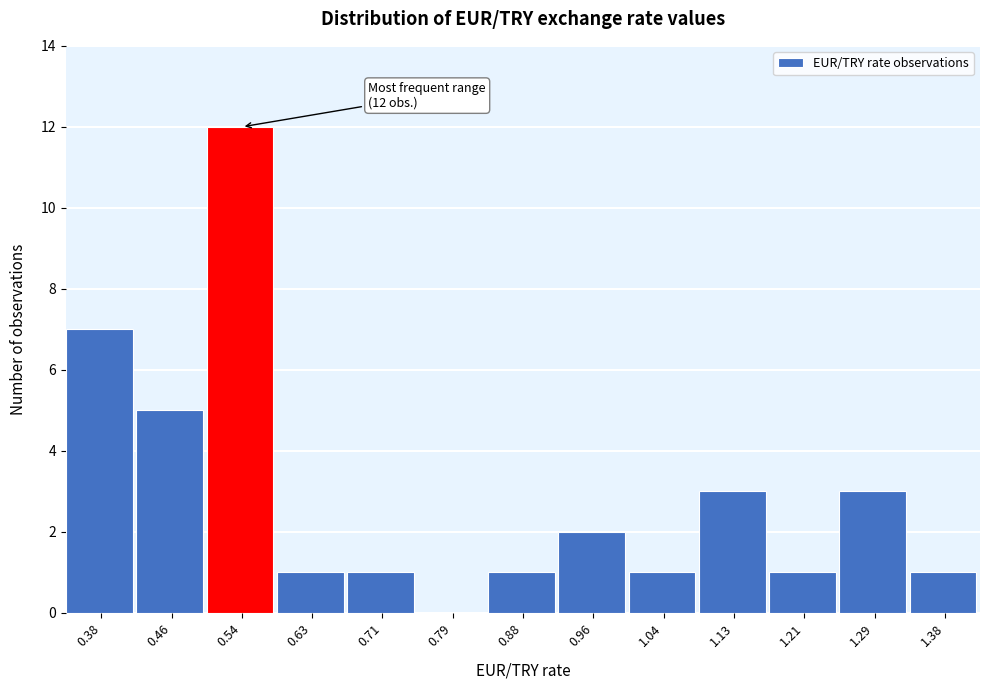

Reading left to right, what are all the values shown in this chart?

0.38=7	0.46=5	0.54=12	0.63=1	0.71=1	0.79=0	0.88=1	0.96=2	1.04=1	1.13=3	1.21=1	1.29=3	1.38=1